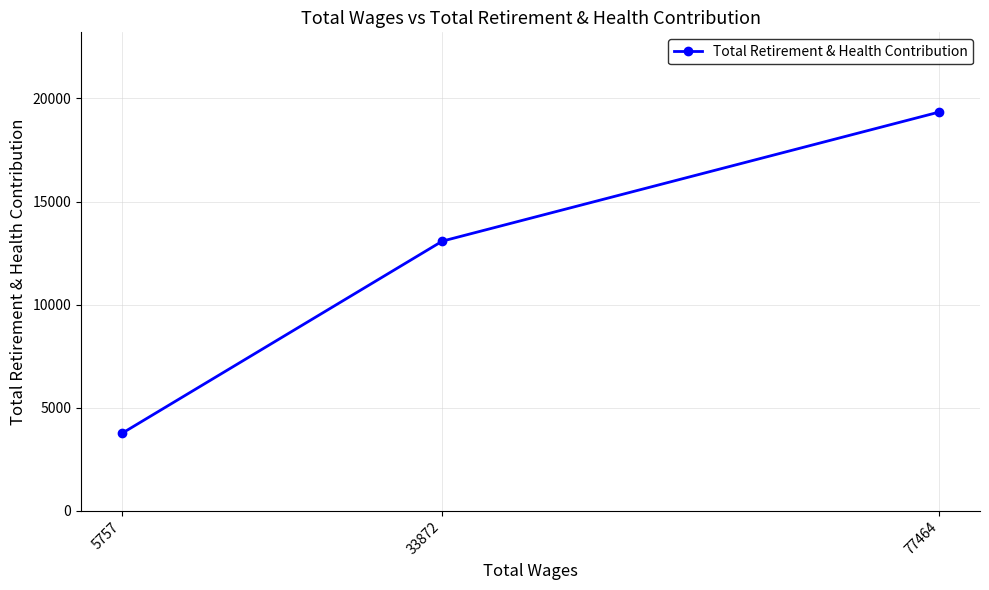

Reading left to right, list all the values displayed in this chart.

5757=3751	33872=13079	77464=19342